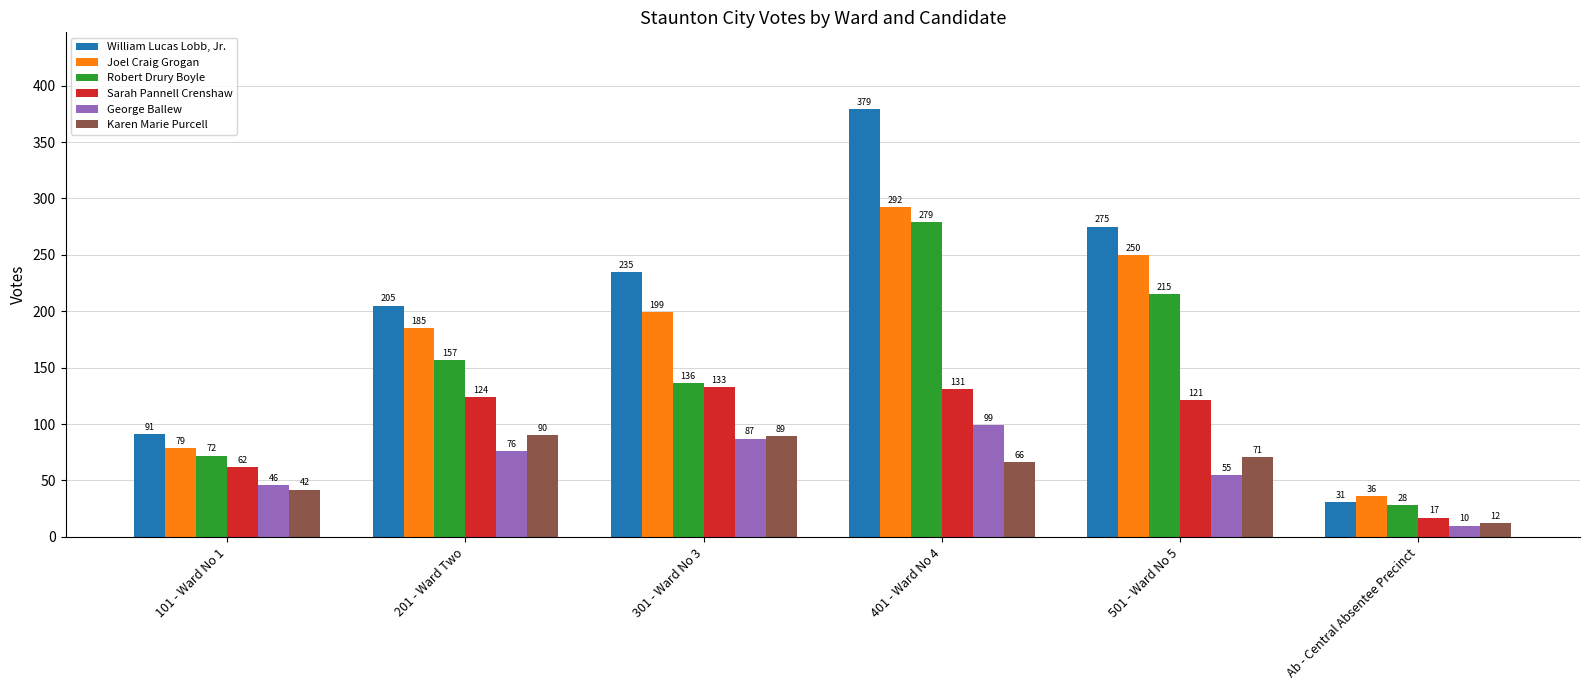

Which series has the largest range (max minus min)?

William Lucas Lobb, Jr.